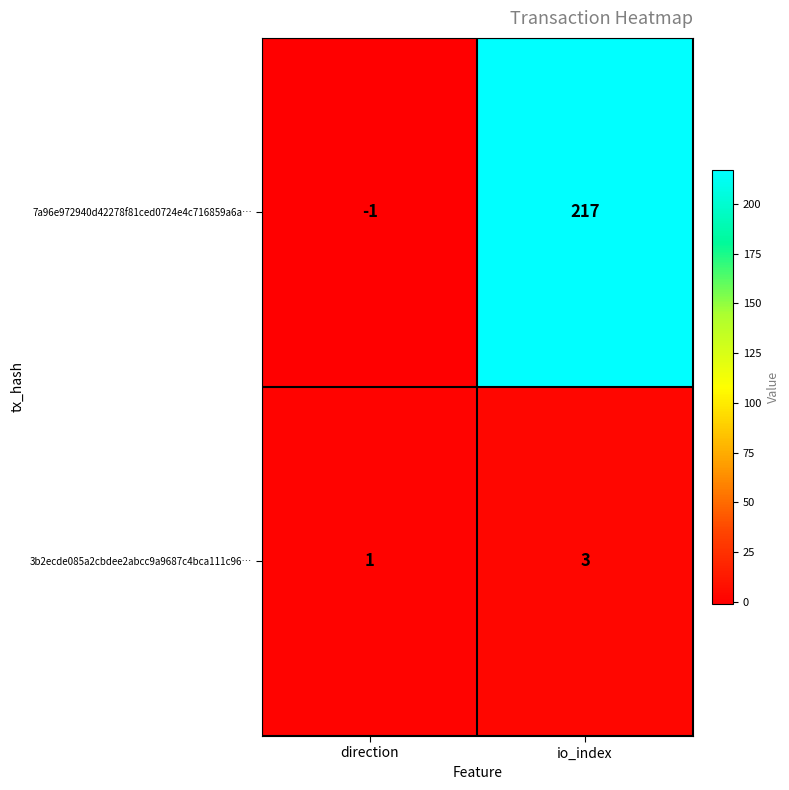

Which category has the highest value across all series?

io_index